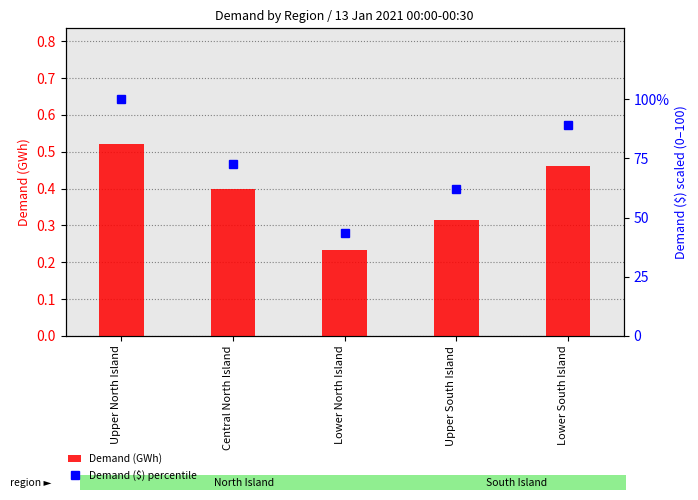

What is the label of the 5th bar from the right?

Upper North Island